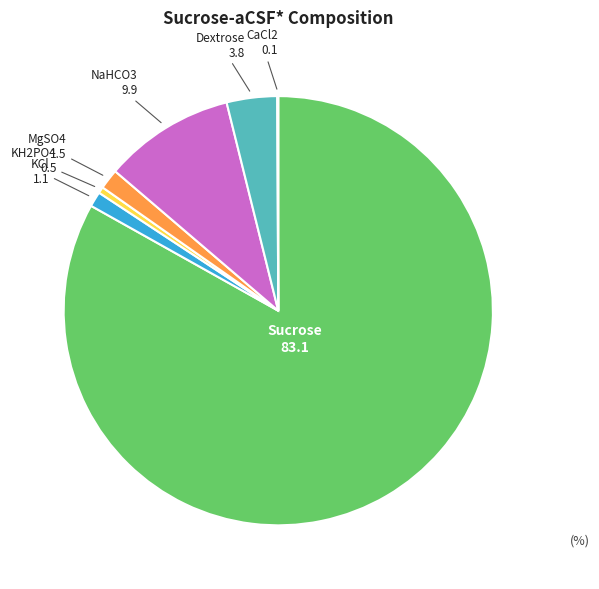

Which slice is the largest?

Sucrose